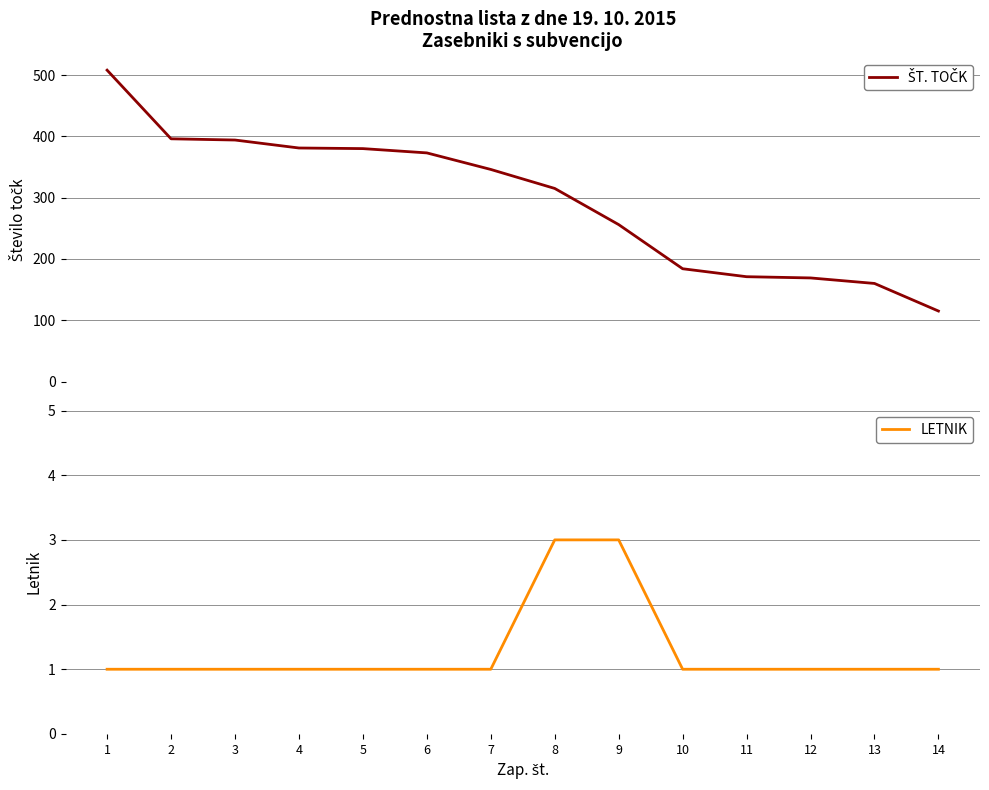

True or false: LETNIK and ŠT. TOČK intersect in this chart.

False